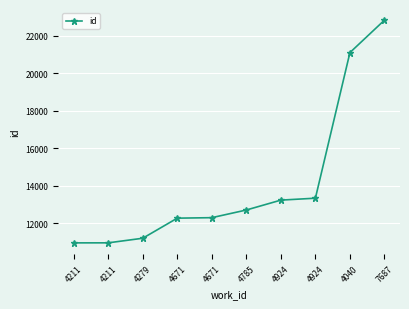

Is this an area chart (filled region under the line)?

No